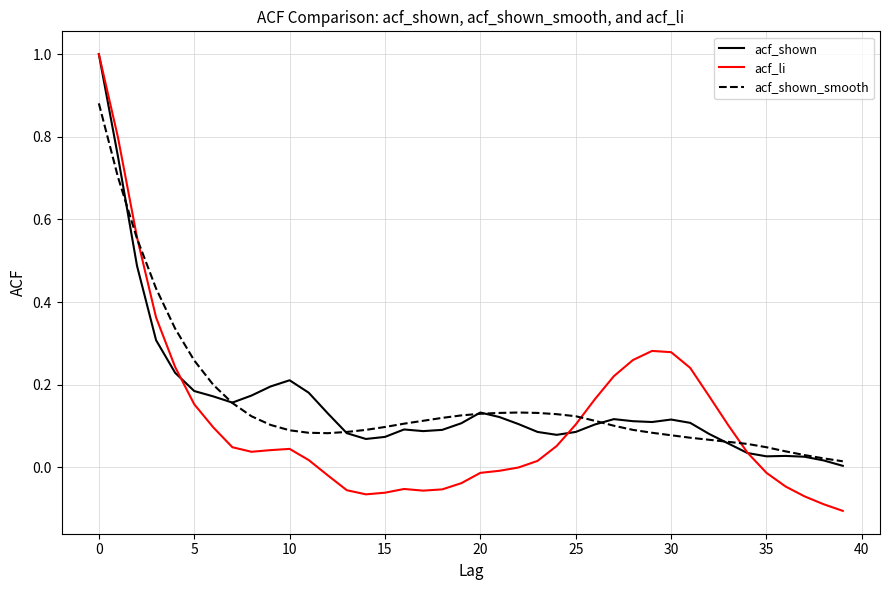

What is the highest value of the acf_li series?

1.0